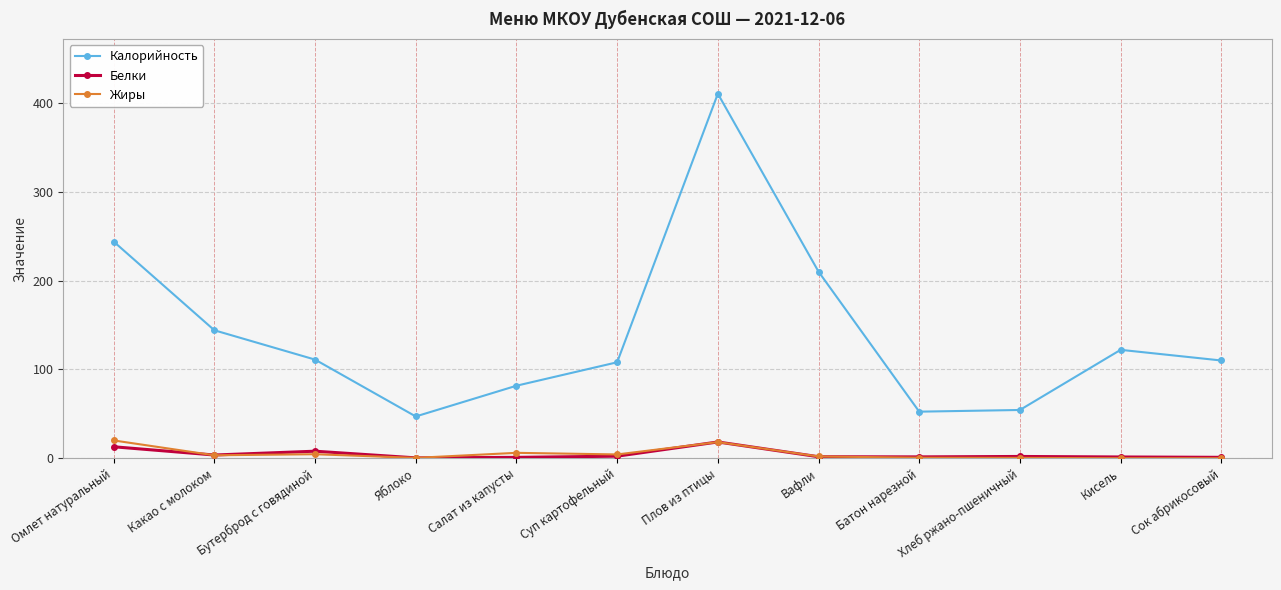

At which label does Калорийность reach its minimum?

Яблоко